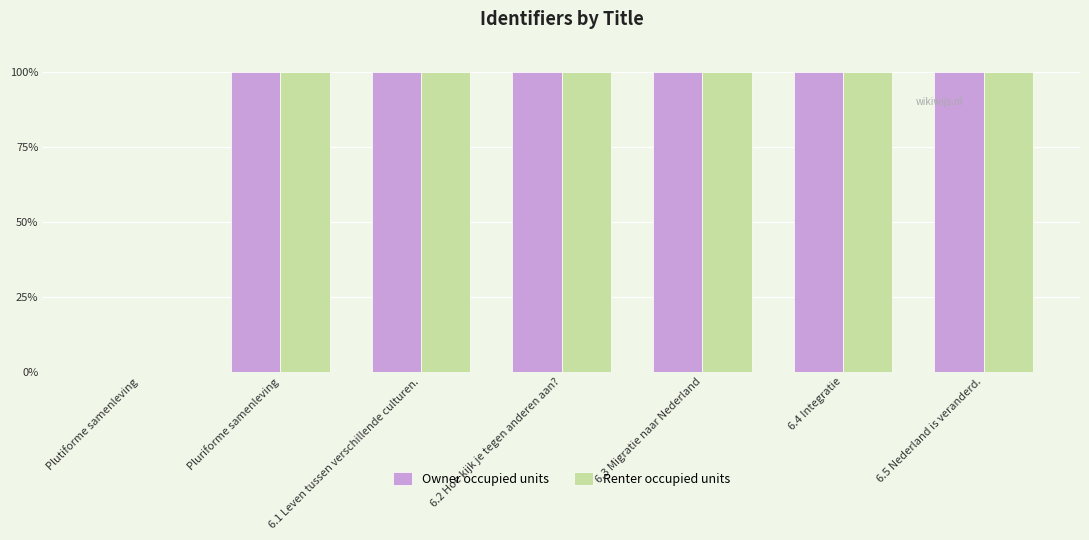

What is the highest value of the Renter occupied units series?

100.0